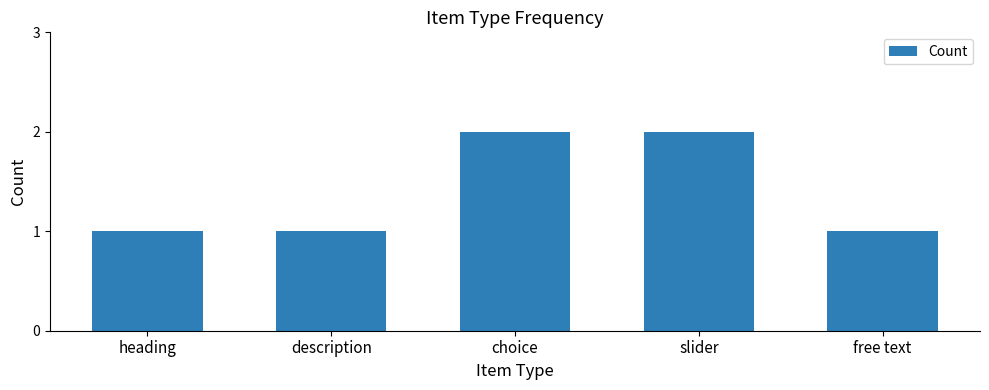

Is it true that the value at slider is 3?

False